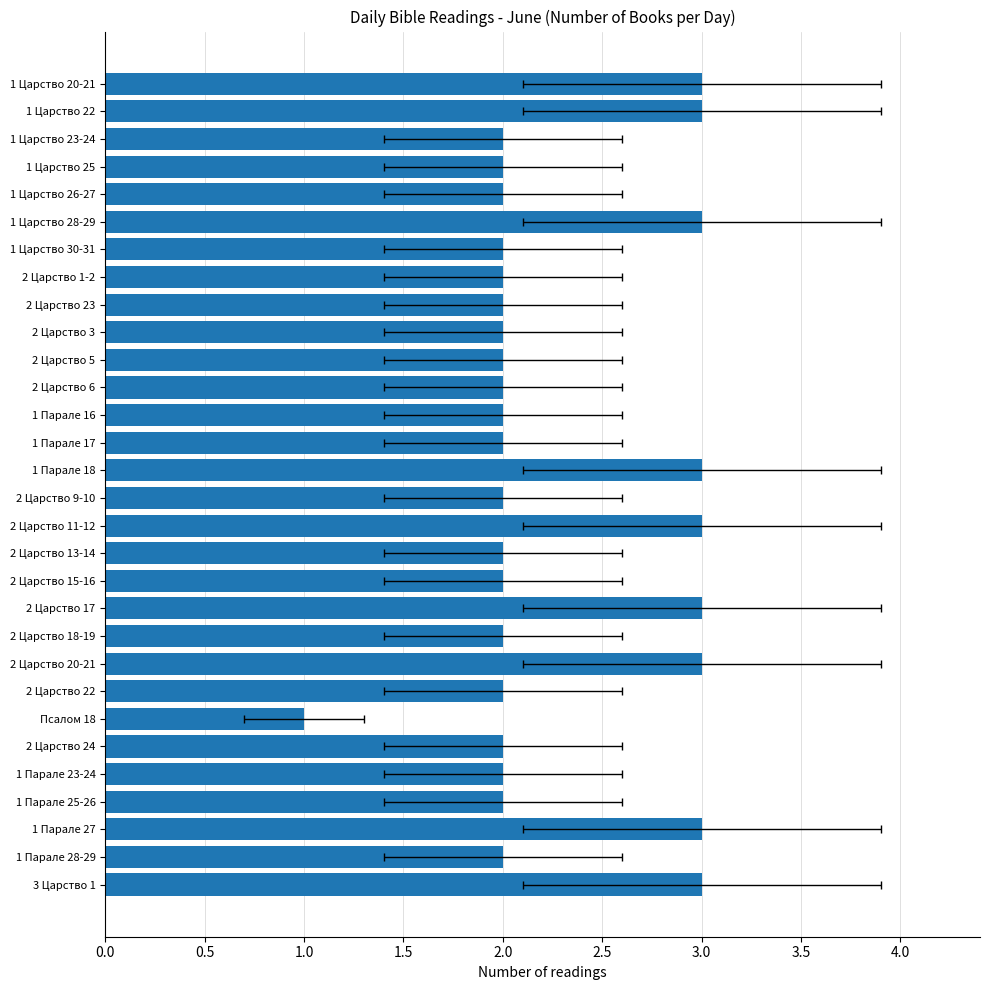

What is the difference between the maximum and second lowest values?

1